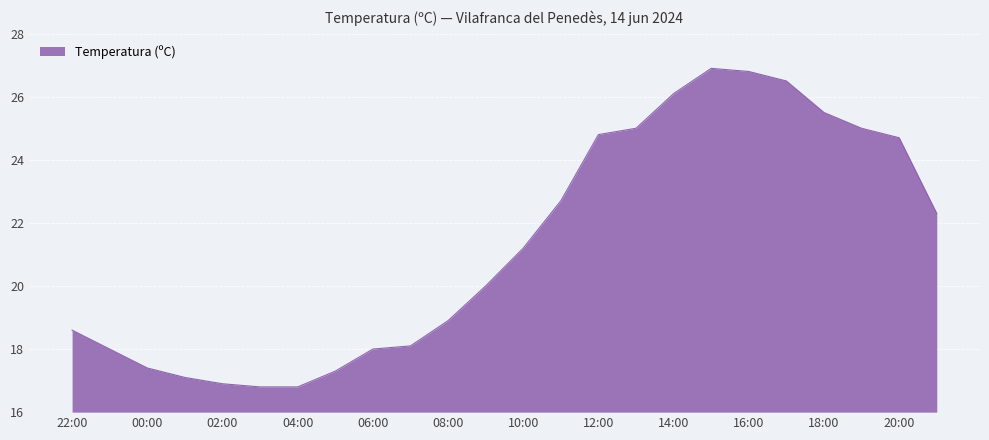

Does the chart display data point markers on the line(s)?

No